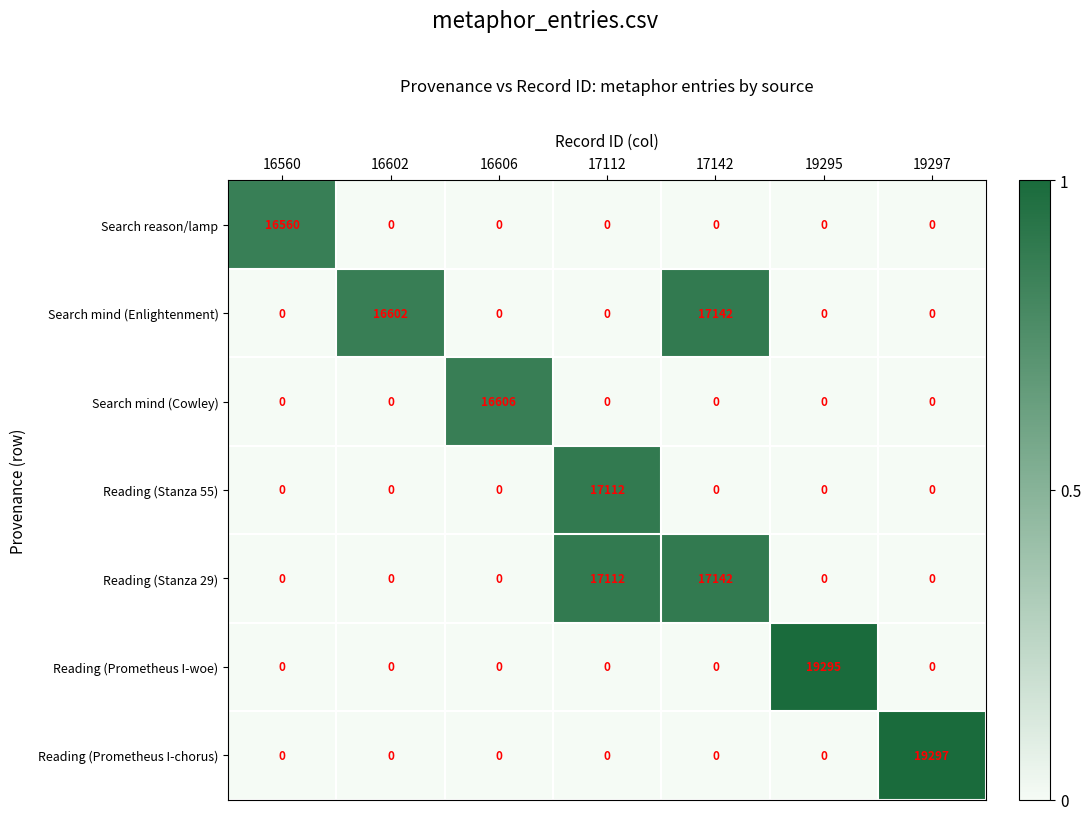

Which series has the largest total across all categories?

Reading (Stanza 29)